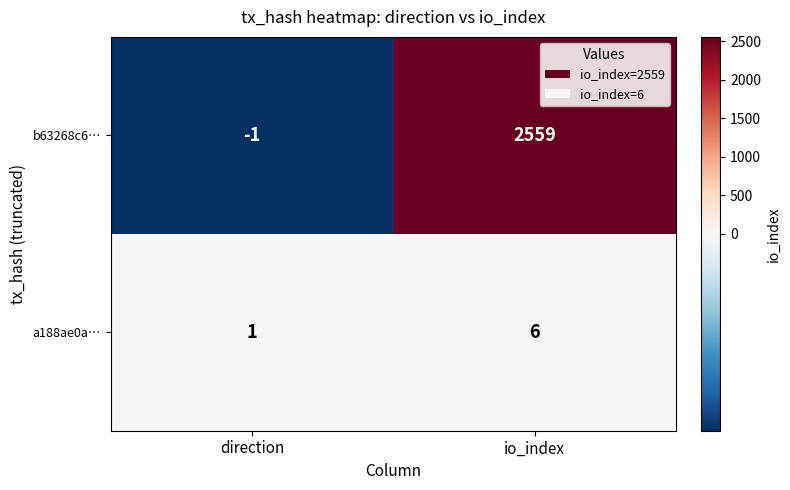

At which label does b63268c6… reach its minimum?

direction